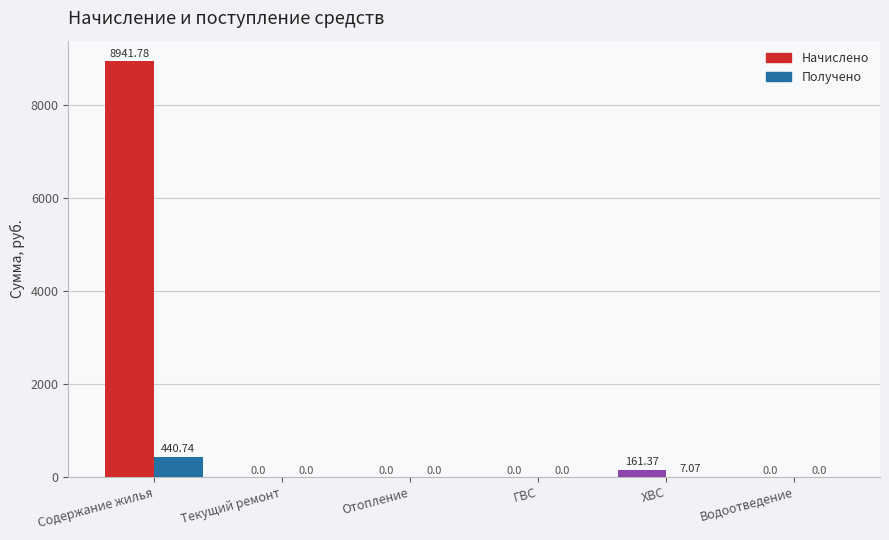

How many bars are there in each group?

2